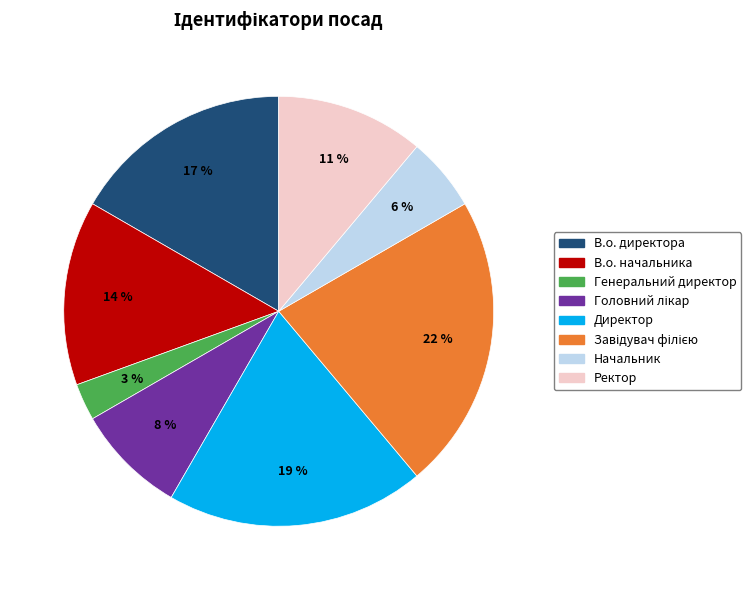

What is the ratio of the value at В.о. директора to the value at В.о. начальника?

1.2